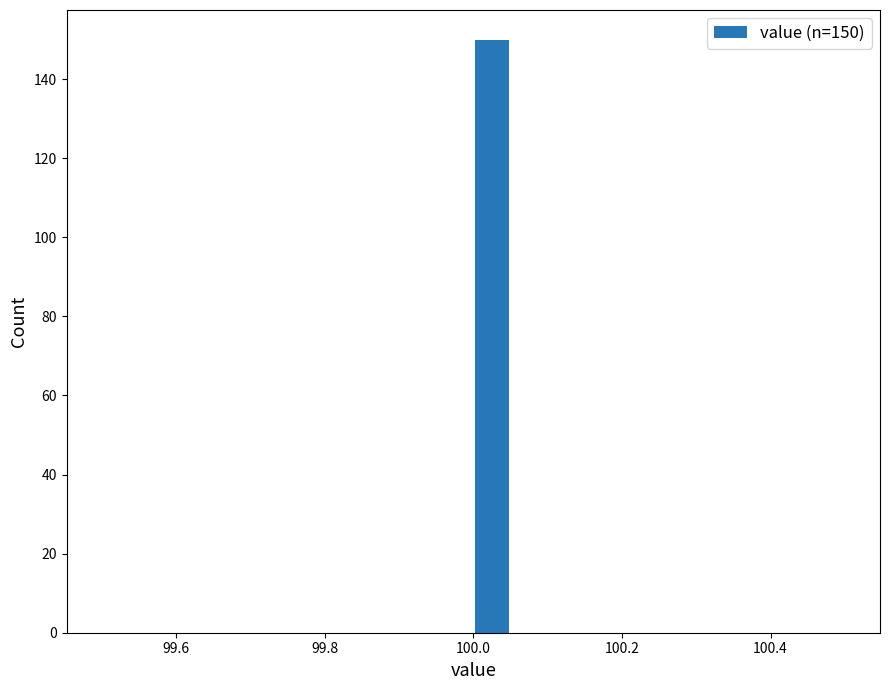

Around what value on the x-axis is the tallest bar? Give the approximate position of its centre, as read against the axis.

100.02